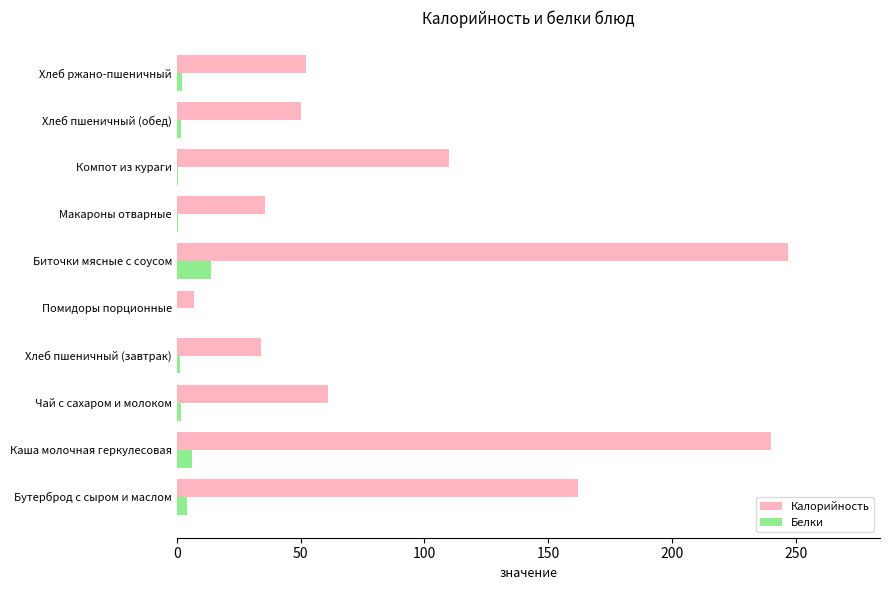

What is the highest value of the Белки series?

13.8